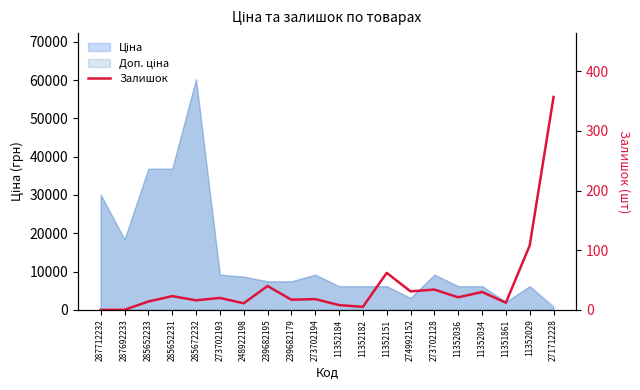

What is the difference between the maximum and second lowest values?

357